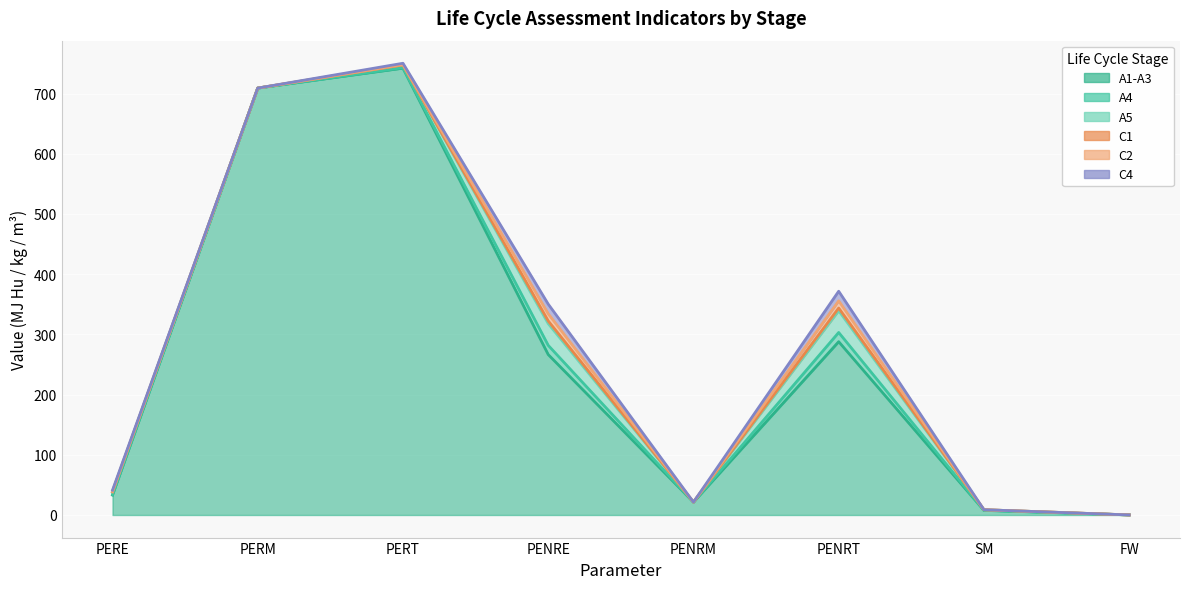

Between PERE and FW, which series saw the biggest shift?

A1-A3